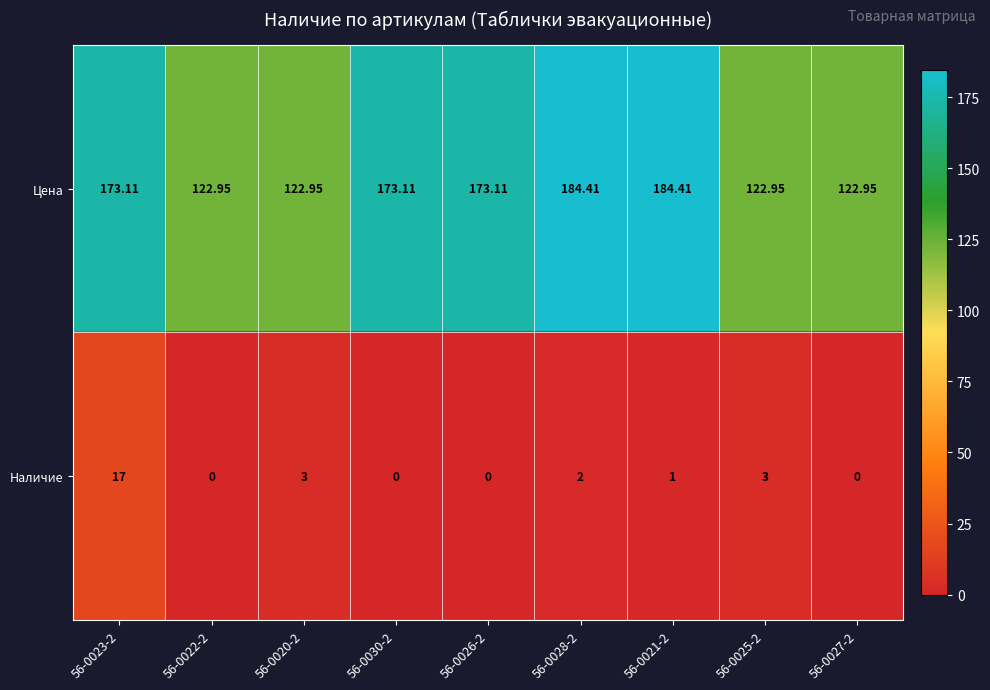

Which series has the largest range (max minus min)?

Цена